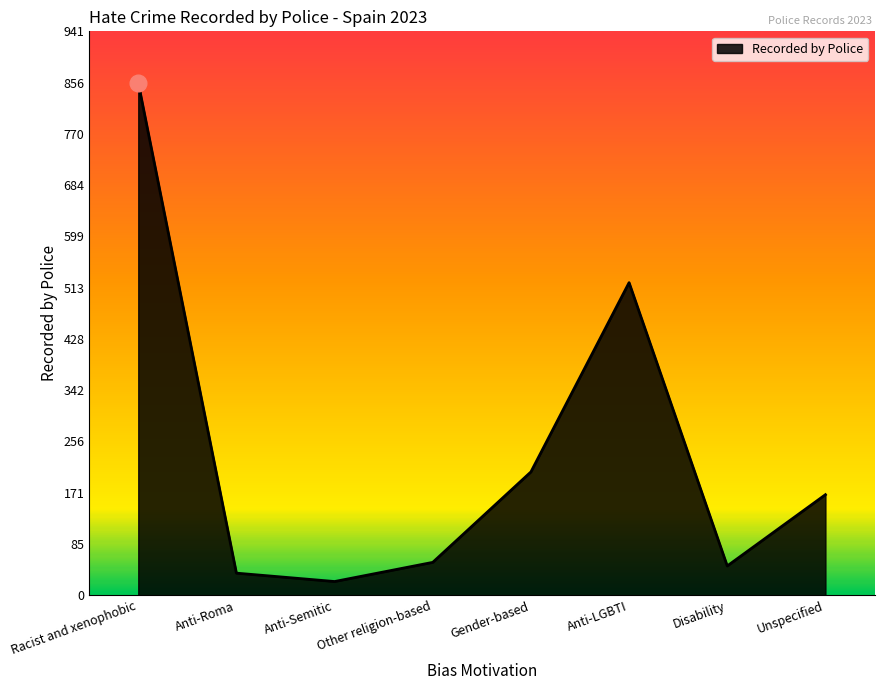

What value does the data have at Anti-Semitic, to the nearest 10?

20